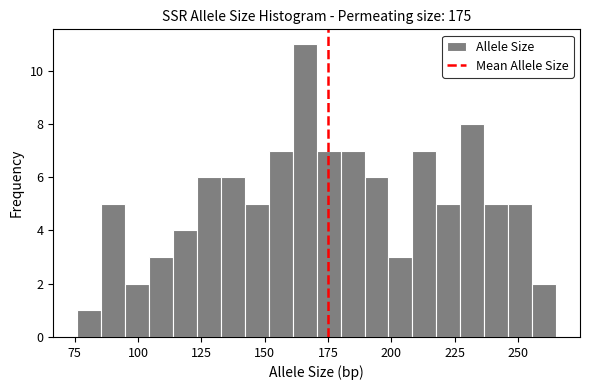

Read against the x-axis, roughly where is the centre of the tallest bar?

165